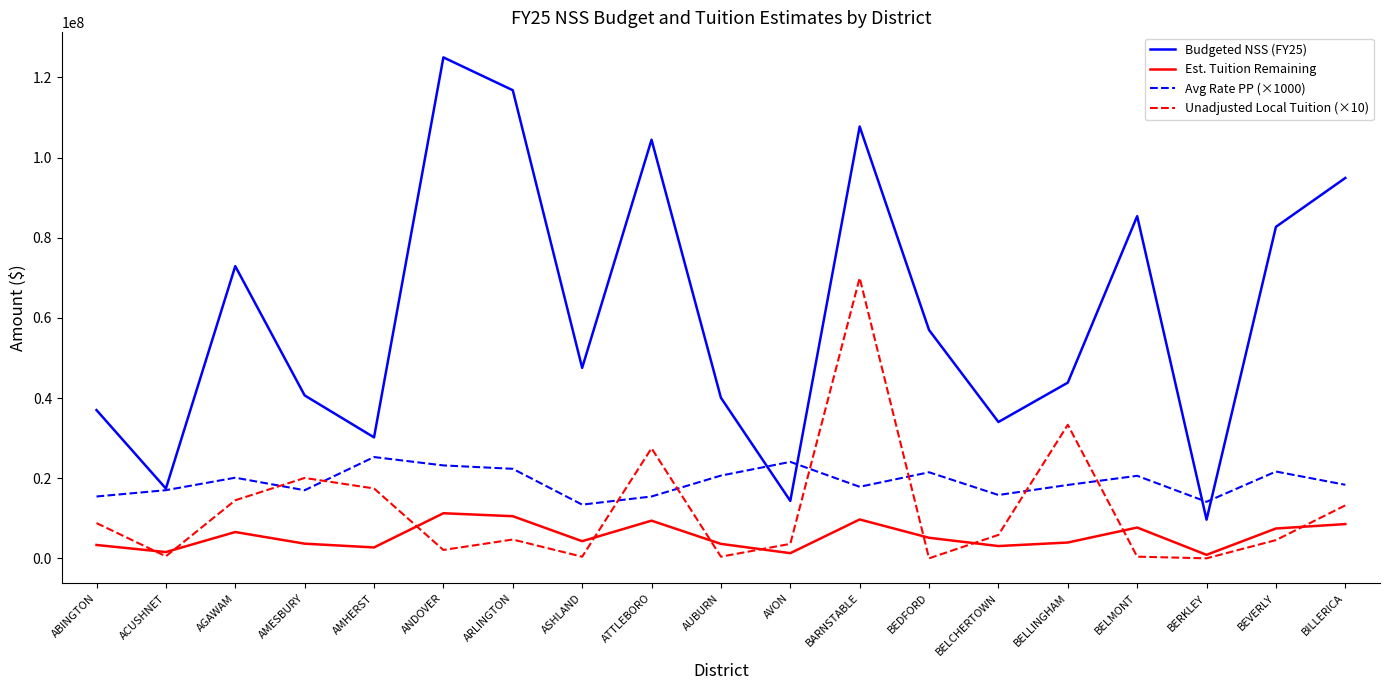

True or false: Avg Rate PP (×1000) and Est. Tuition Remaining intersect in this chart.

False